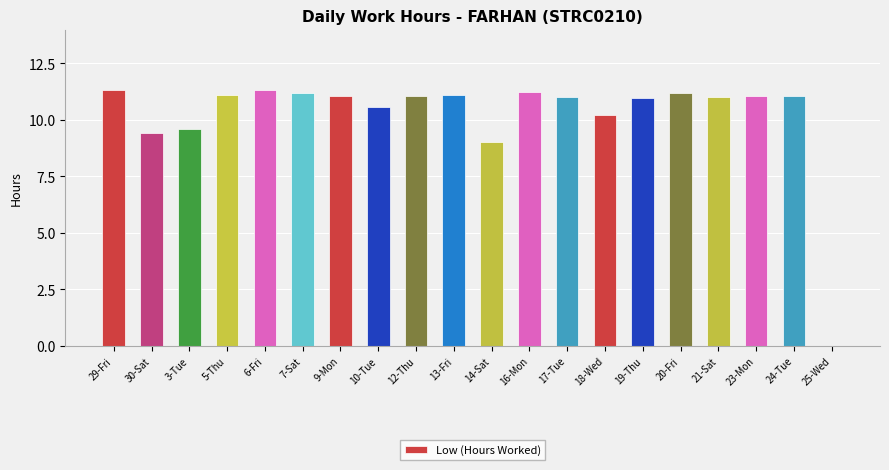

What is the sum of the values at 21-Sat and 19-Thu?

22.0